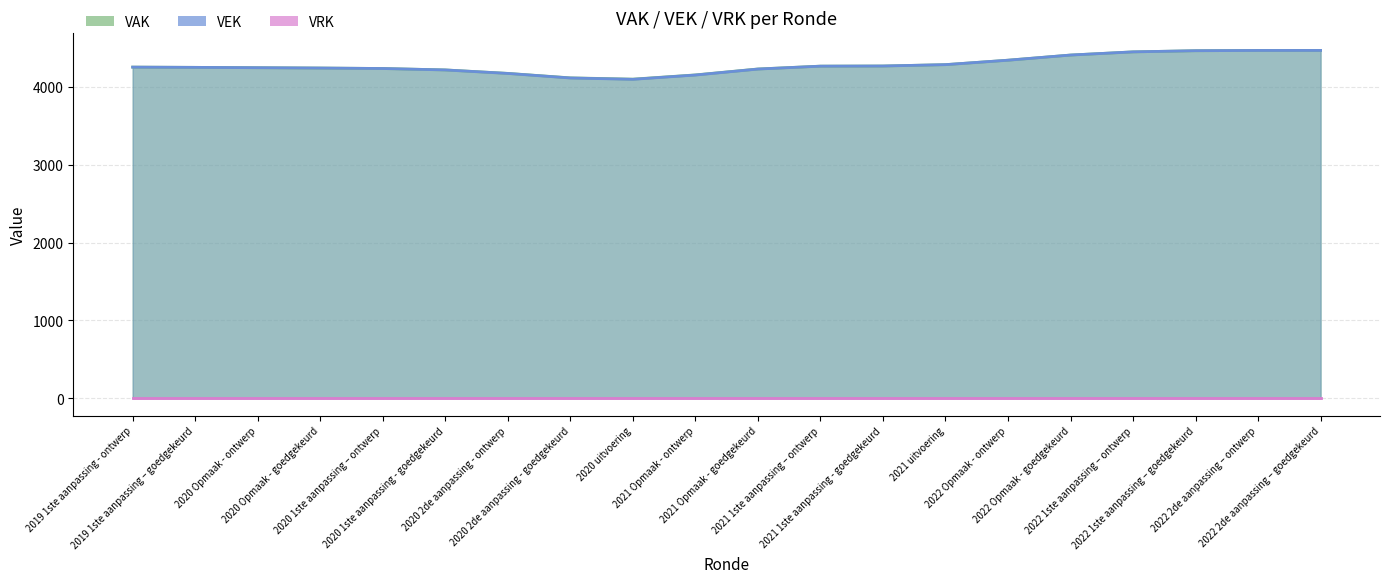

Does the chart display data point markers on the line(s)?

No